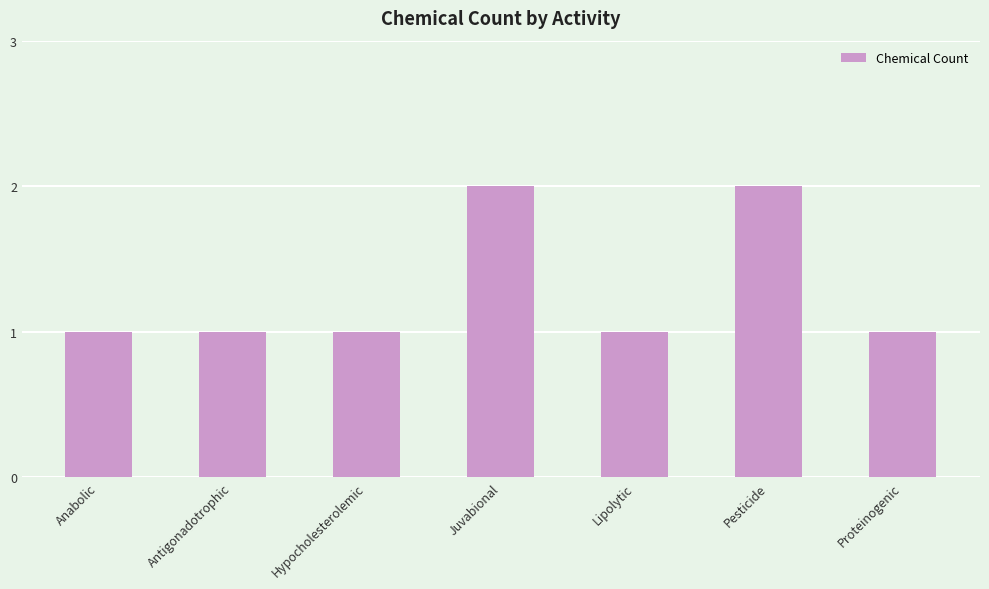

Reading left to right, transcribe all the data shown in this chart.

Anabolic=1	Antigonadotrophic=1	Hypocholesterolemic=1	Juvabional=2	Lipolytic=1	Pesticide=2	Proteinogenic=1